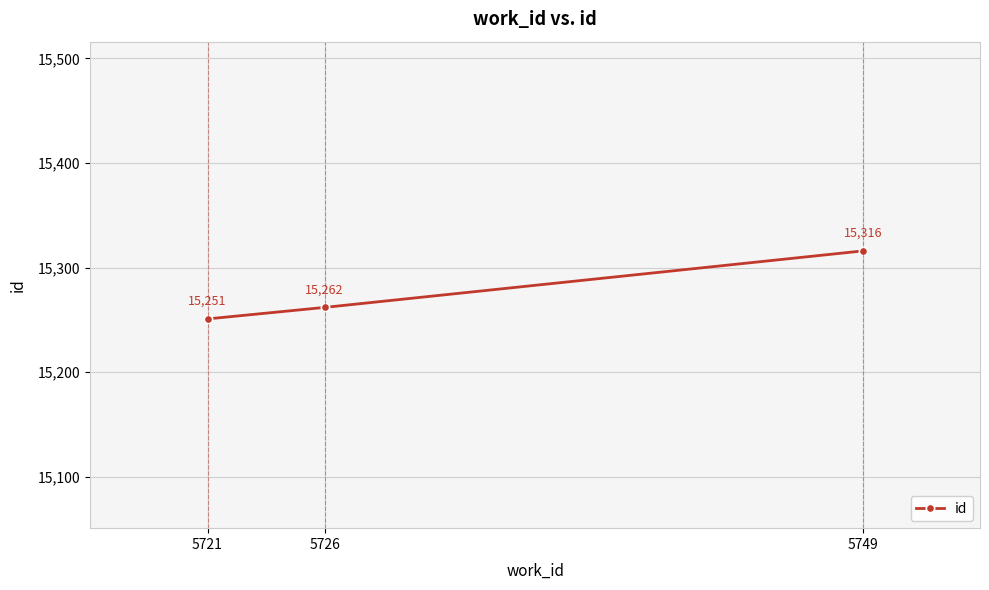

What is the sum of the values at 5721 and 5749?

30567